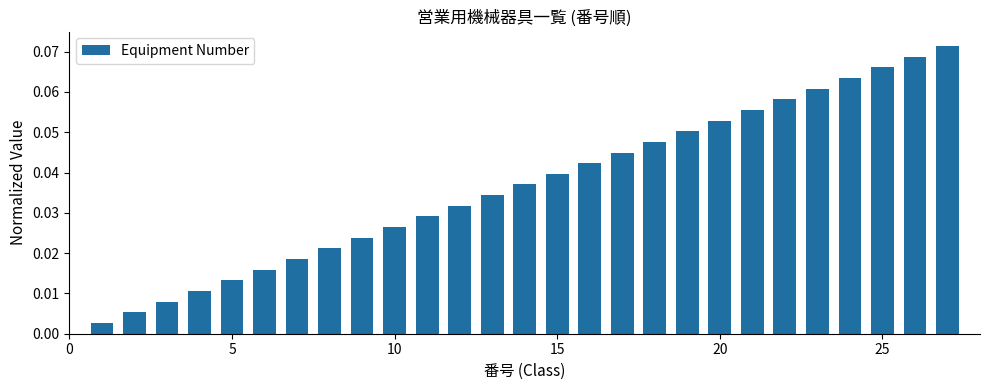

What is the sum of all values?

1.0